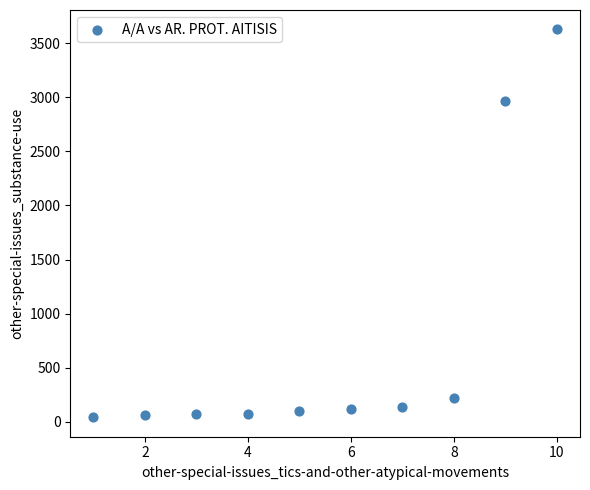

What Y value in the scatter plot is closest to 1834?

2966